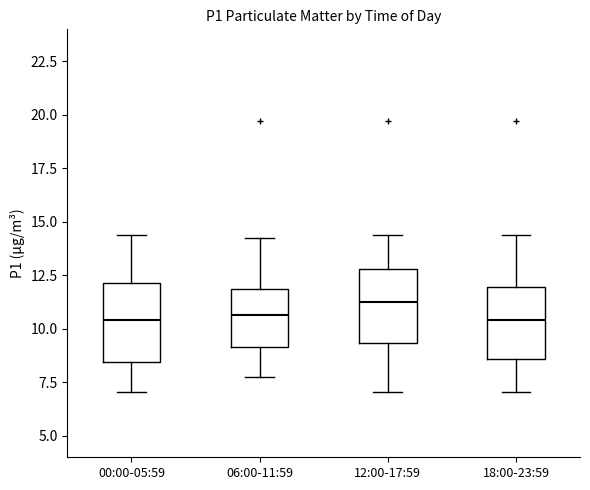

Reading left to right, transcribe this box plot: for each box, give where its median line is, the range the box spans, and where its two whiskers end, as read against the y-axis. The values are not printed on the chart, so give them approximately, as read against the axis.

00:00-05:59: median 10.5, box 8.5 to 12.0, whiskers 7.0 to 14.5
06:00-11:59: median 10.5, box 9.0 to 12.0, whiskers 8.0 to 14.0
12:00-17:59: median 11.5, box 9.5 to 13.0, whiskers 7.0 to 14.5
18:00-23:59: median 10.5, box 8.5 to 12.0, whiskers 7.0 to 14.5